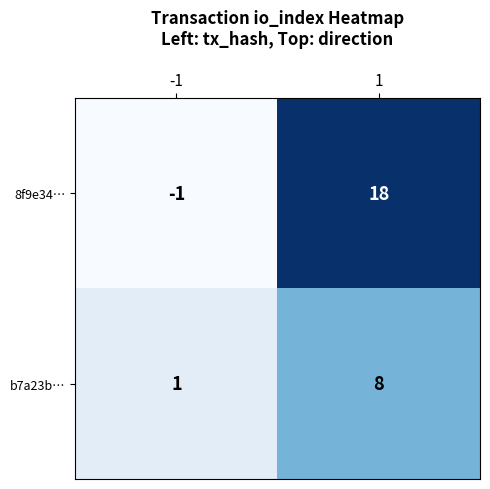

True or false: 8f9e34… has a value of 27 at 1.

False